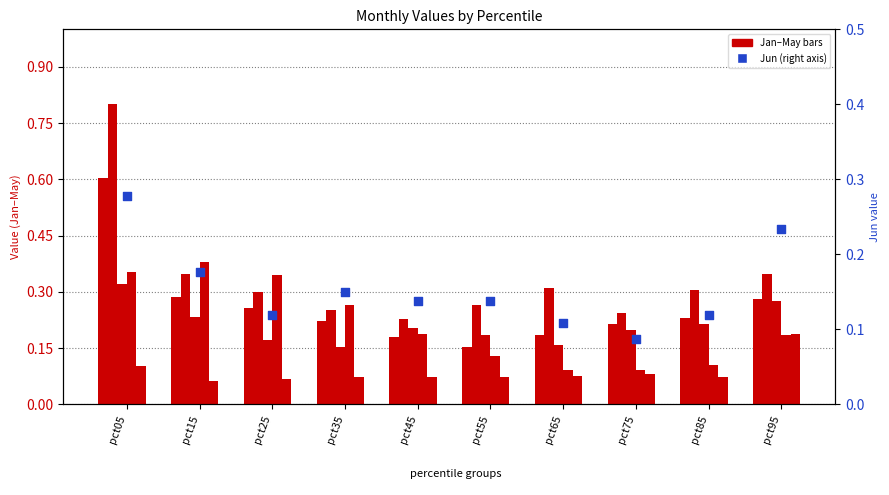

At how many categories does at least one series exceed 0?

10